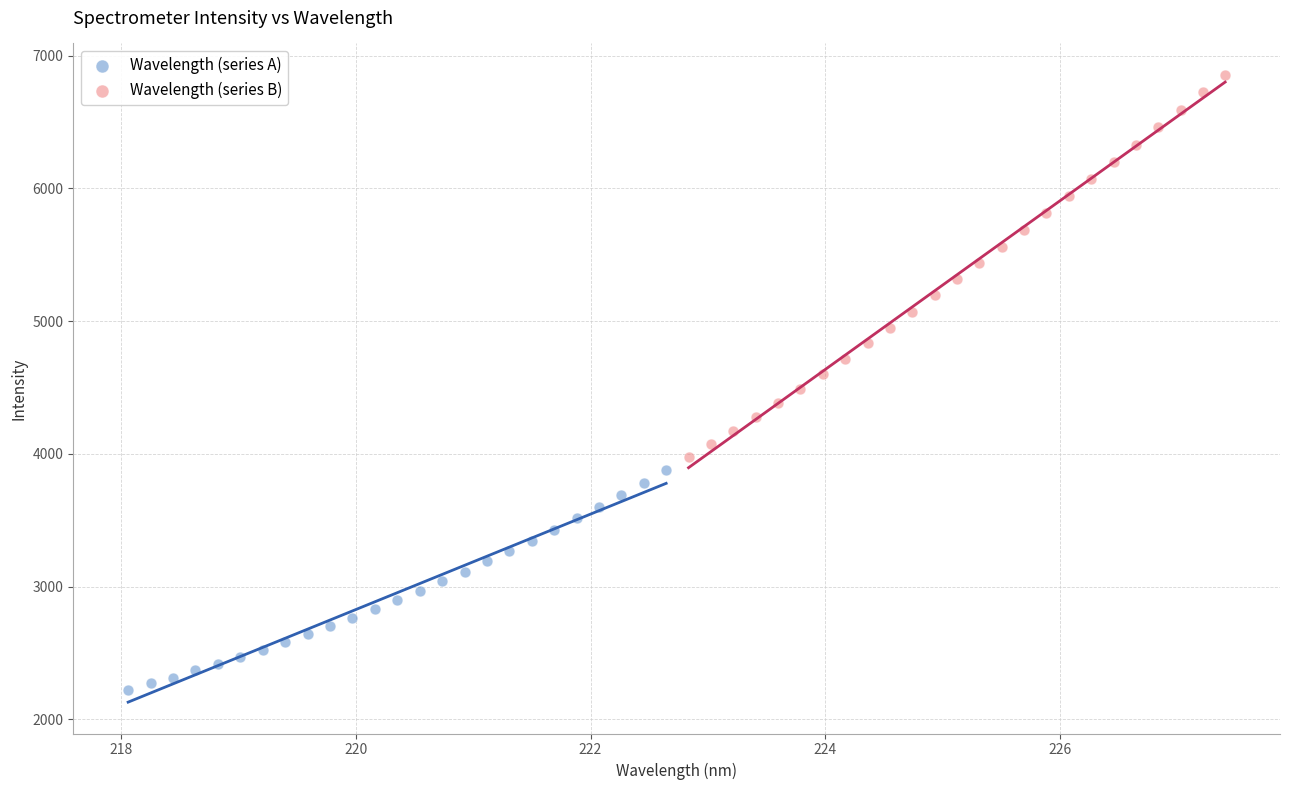

Which series has the widest spread of Y values?

Wavelength (series B)